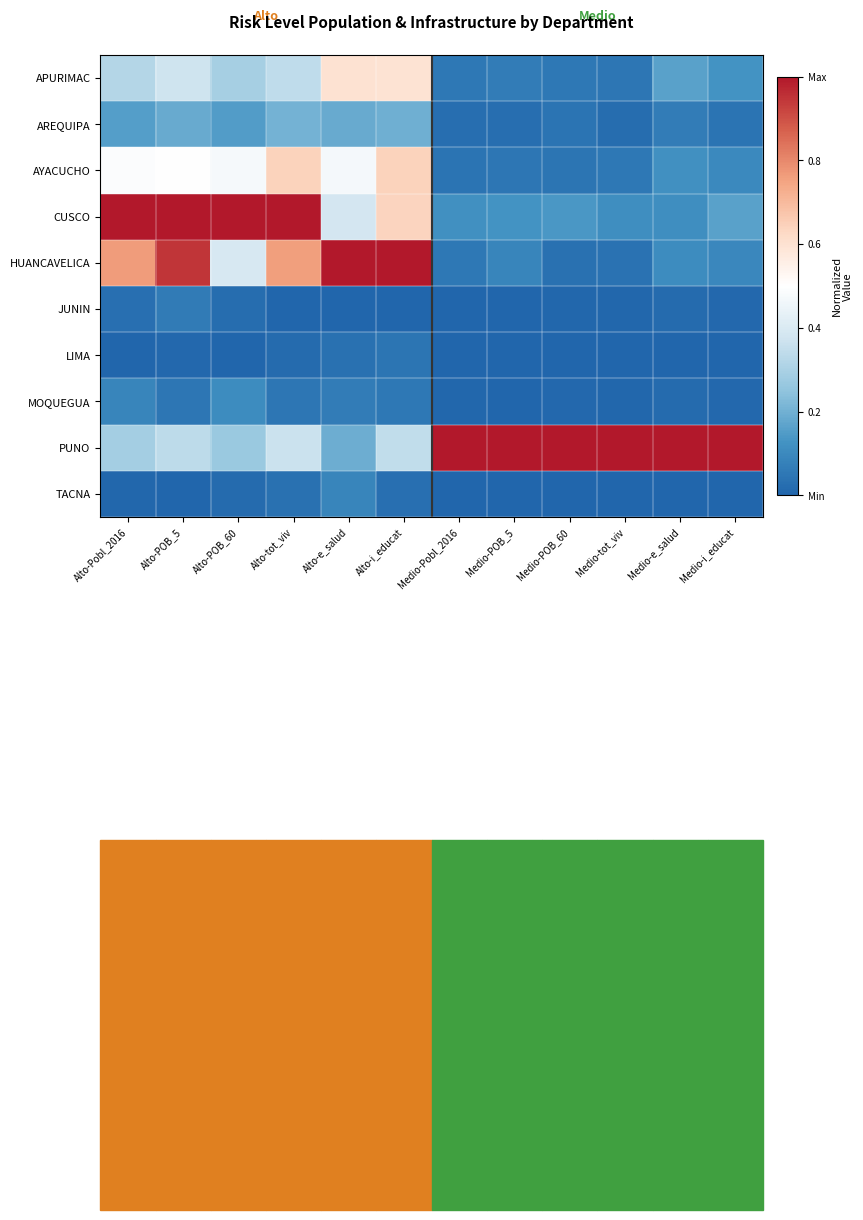

List the series in order of their peak value, lowest first.

LIMA, JUNIN, TACNA, MOQUEGUA, AREQUIPA, APURIMAC, AYACUCHO, CUSCO, HUANCAVELICA, PUNO